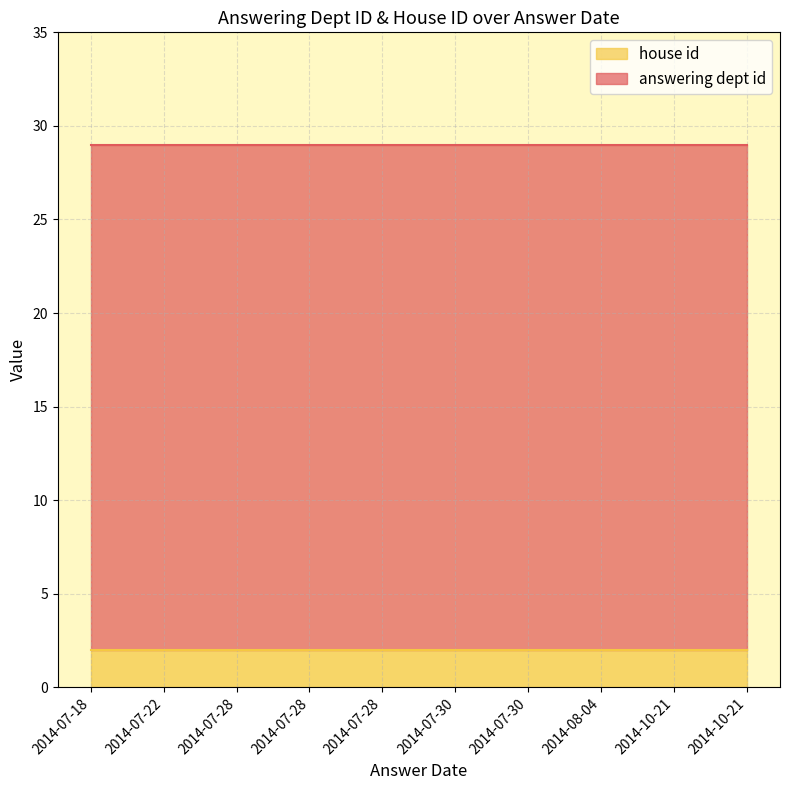

How many lines are shown in the chart?

2